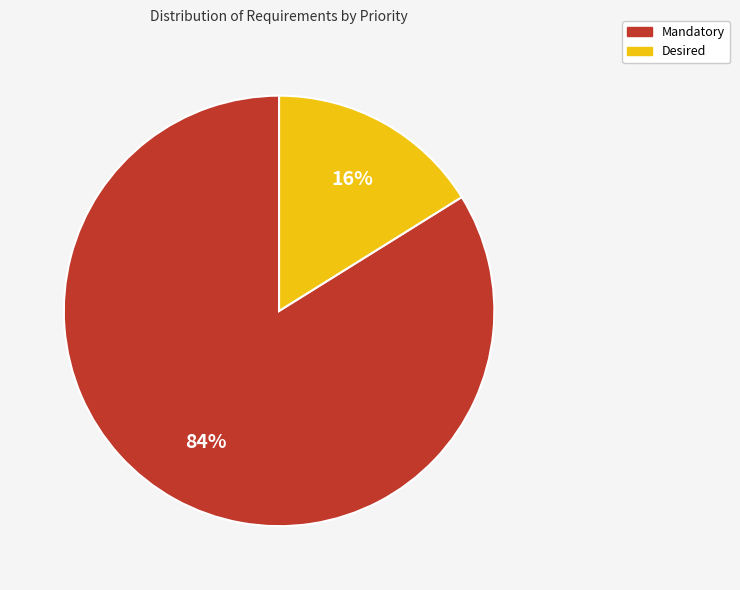

Do Desired and Mandatory together represent more than half of the pie?

Yes